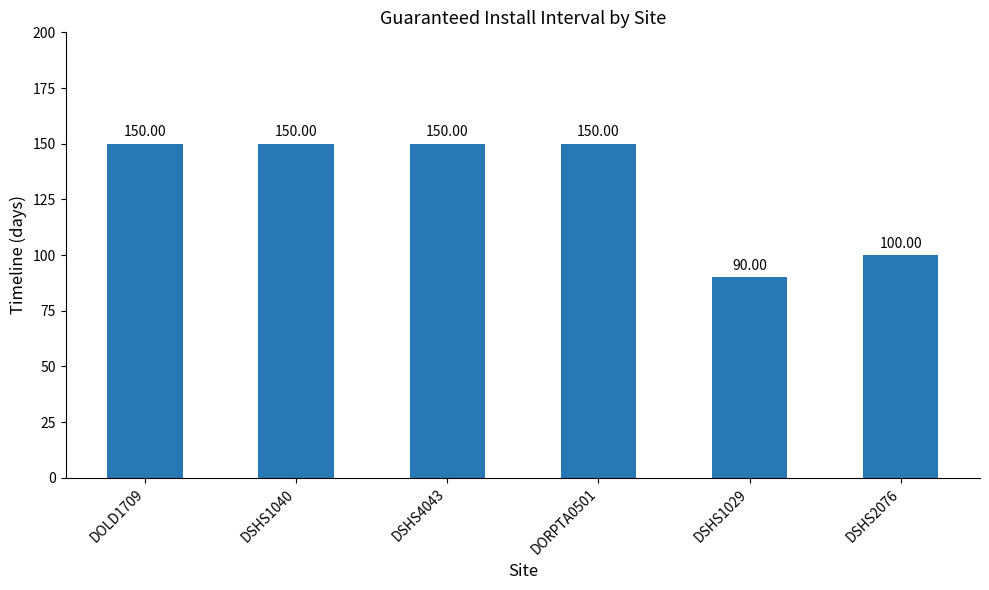

Reading left to right, extract all data points from this chart.

150	150	150	150	90	100